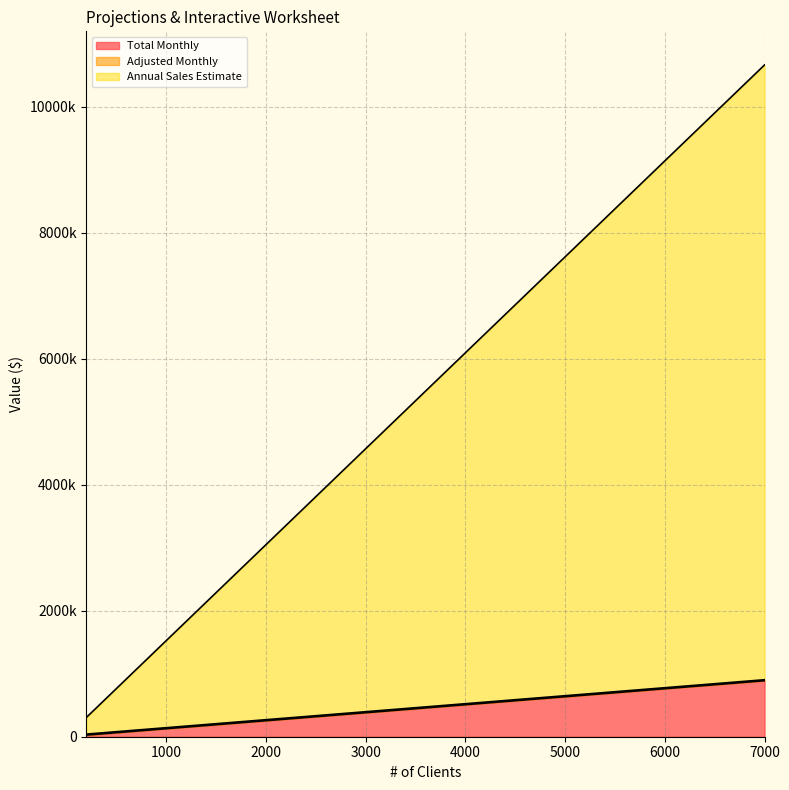

Does the chart have visible grid lines?

Yes